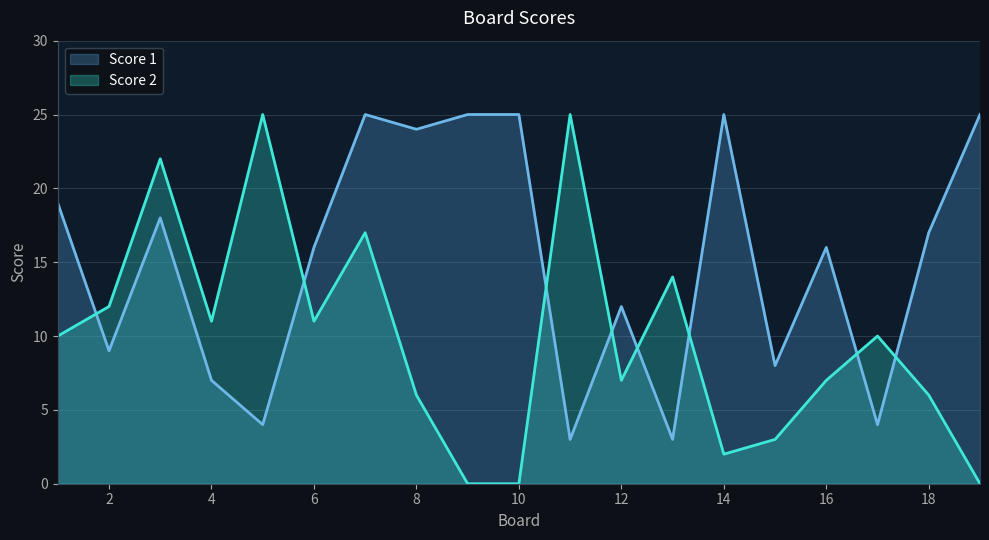

What is the difference between the maximum and minimum values in the Score 2 series?

25